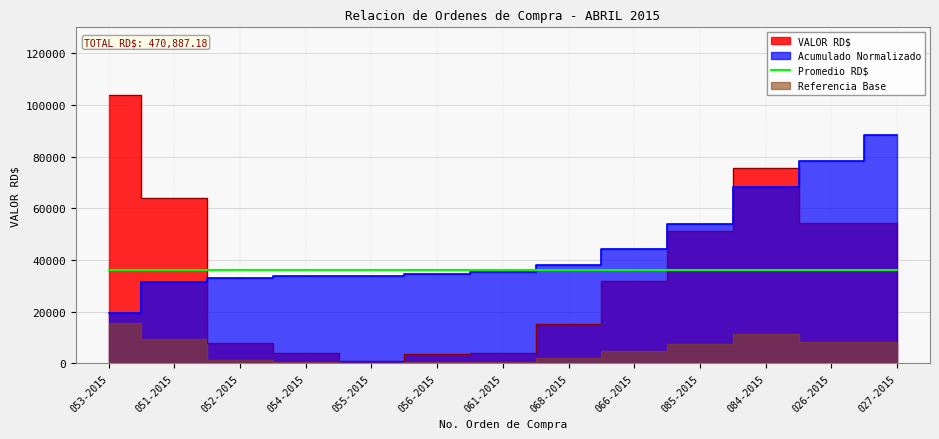

How many lines are shown in the chart?

1